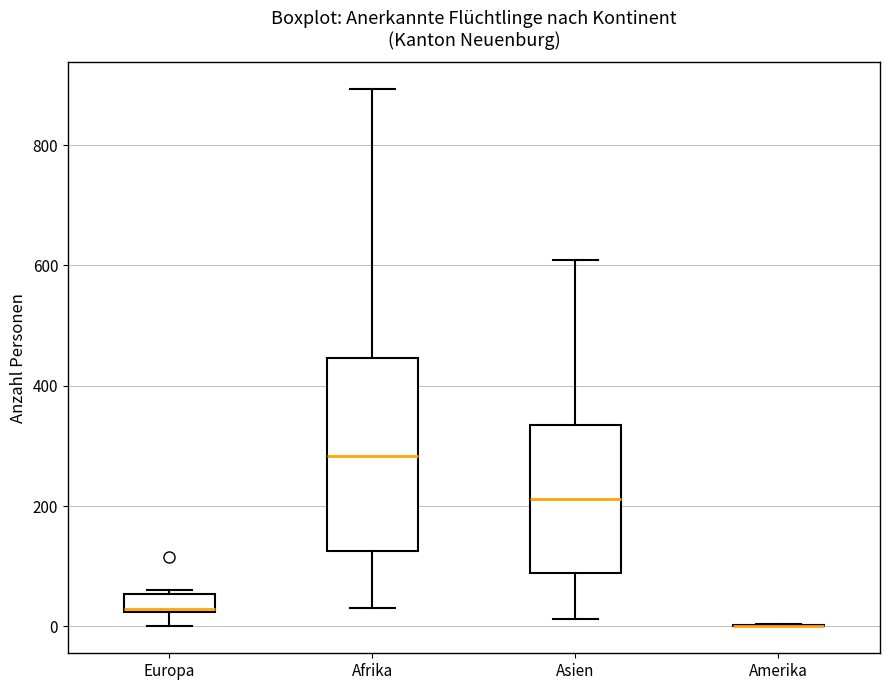

Reading left to right, read every box against the y-axis: the position of its median line, the range the box covers, and the ends of its whiskers. The values are not printed on the chart, so give them approximately, as read against the axis.

Europa: median 20, box 20 to 60, whiskers 0 to 60 (just above the box's upper edge)
Afrika: median 280, box 120 to 440, whiskers 40 to 900
Asien: median 220, box 80 to 340, whiskers 20 to 600
Amerika: box collapsed to a line at 0, whiskers 0 to 0